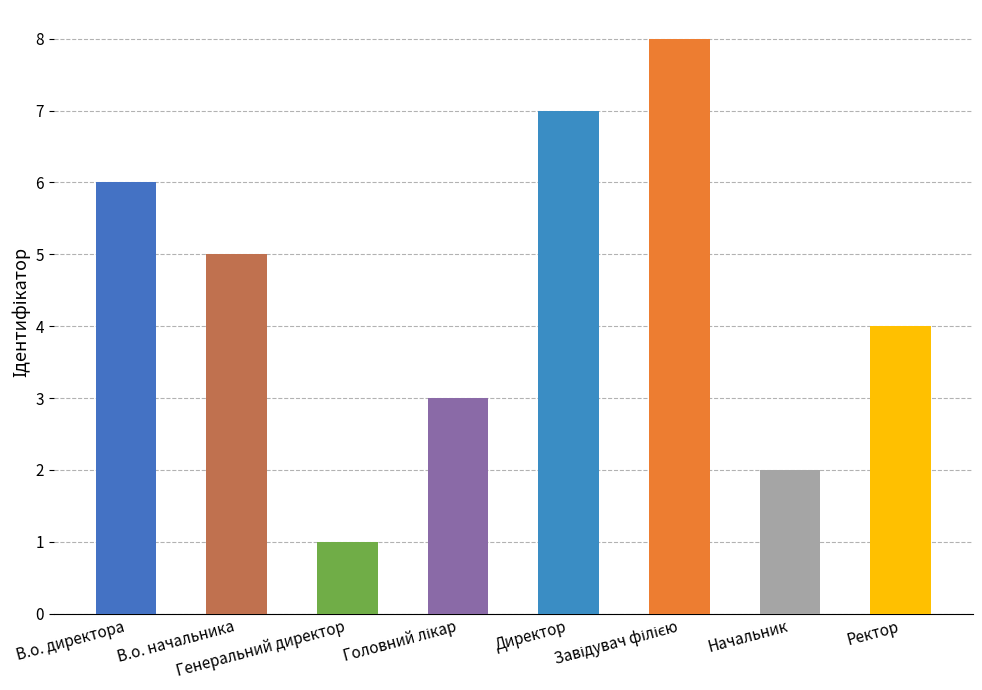

The chart shows a value of 6 at В.о. директора. True or false?

True